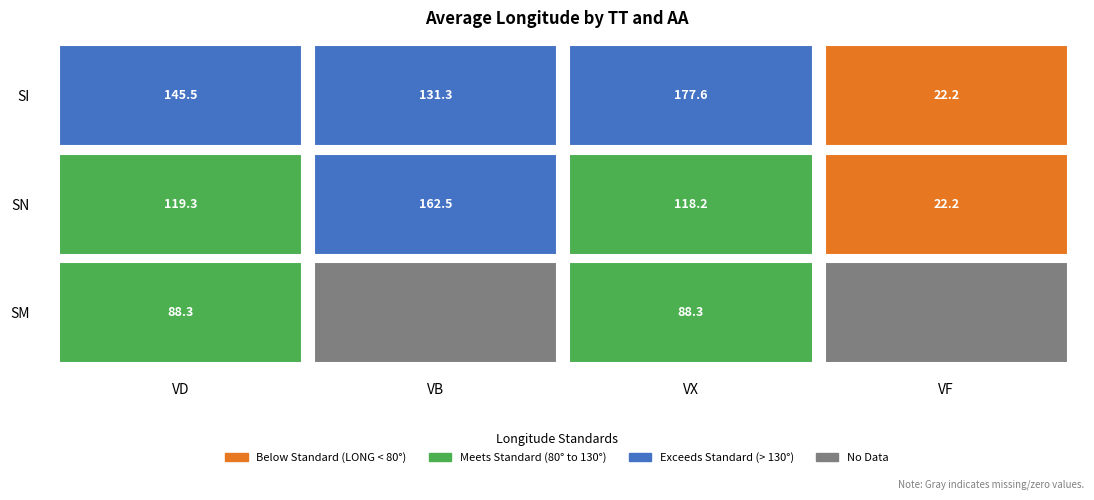

Between VB and VX, which is larger?

VX